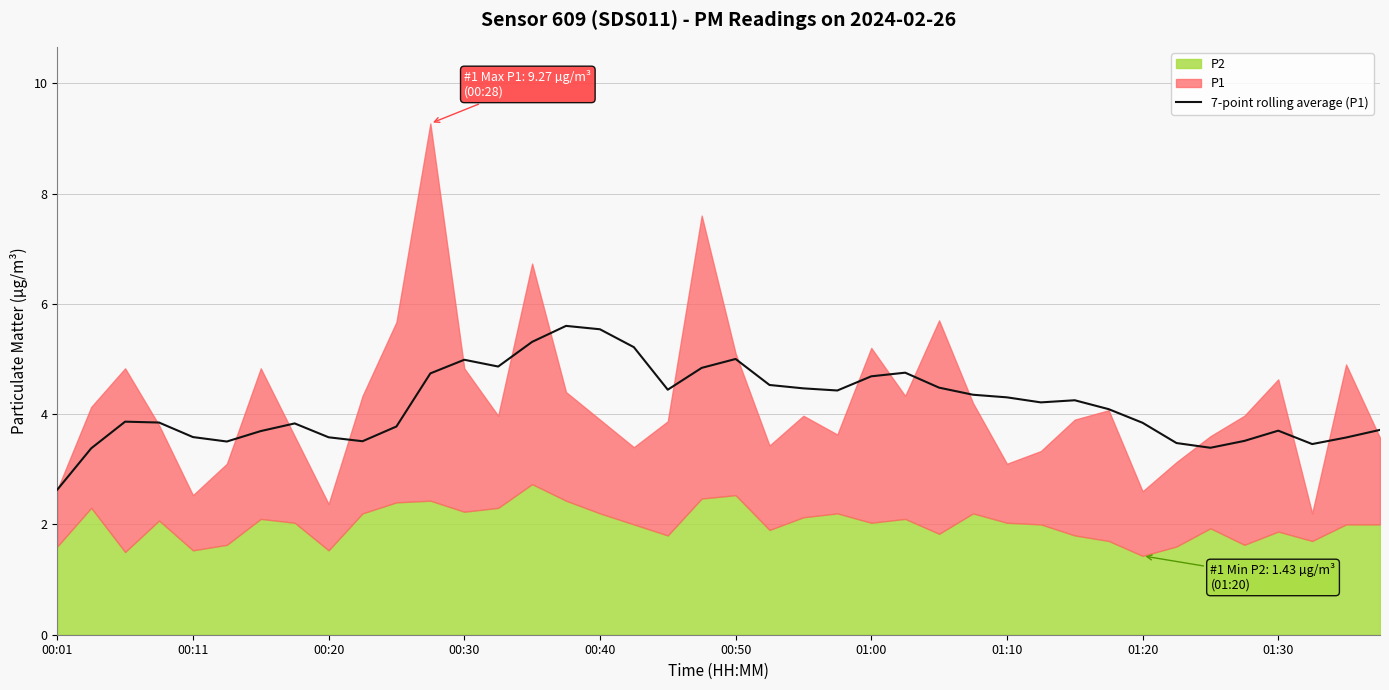

What is the minimum value for 7-point rolling average (P1)?

2.6